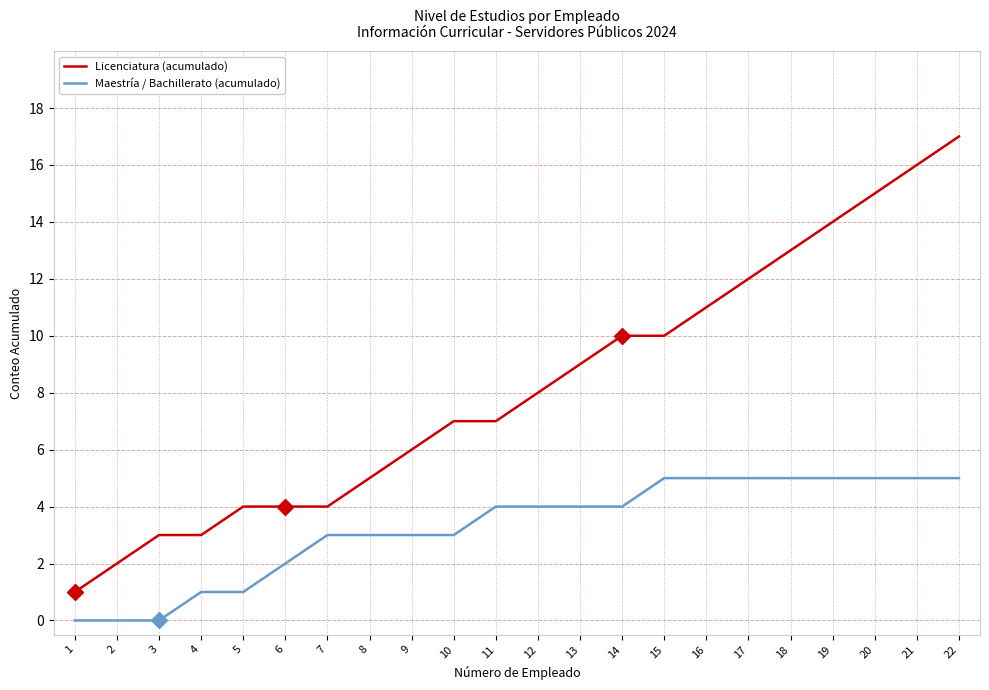

Which series has the largest total across all categories?

Licenciatura (acumulado)